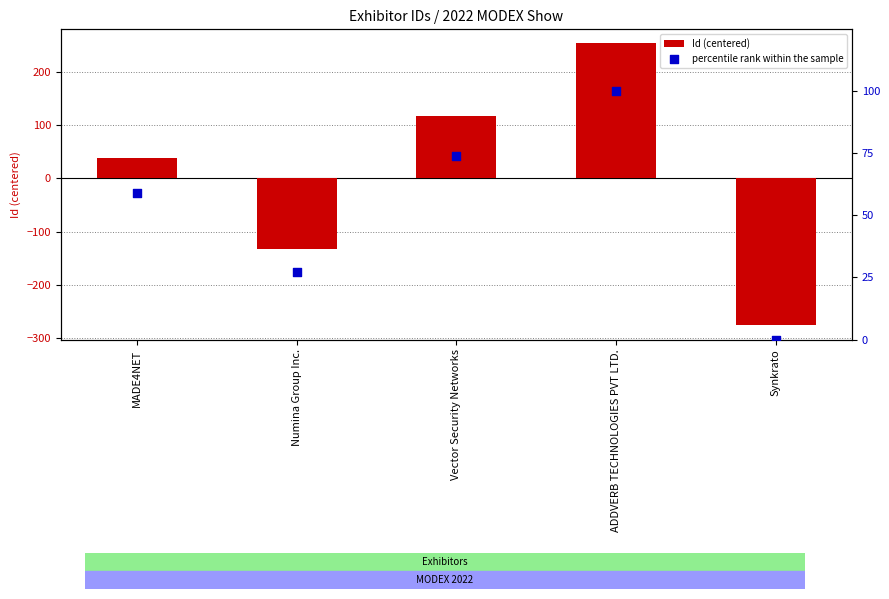

Which series has the largest total across all categories?

percentile rank within the sample